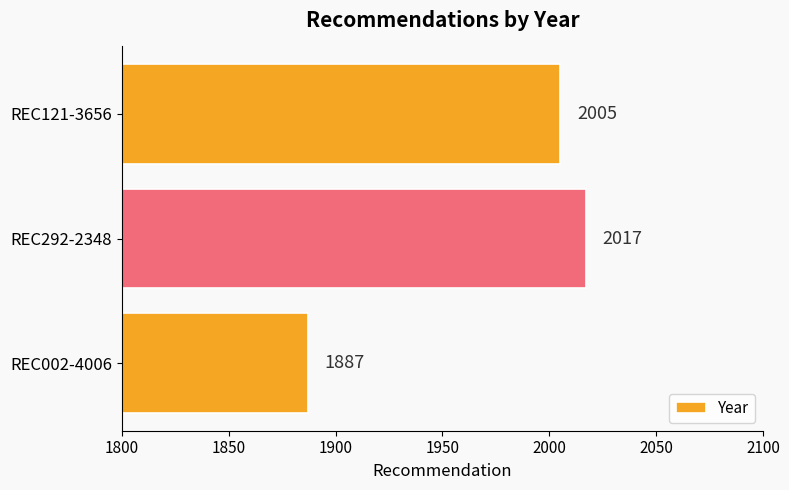

Rank the categories by value from highest to lowest.

REC292-2348, REC121-3656, REC002-4006